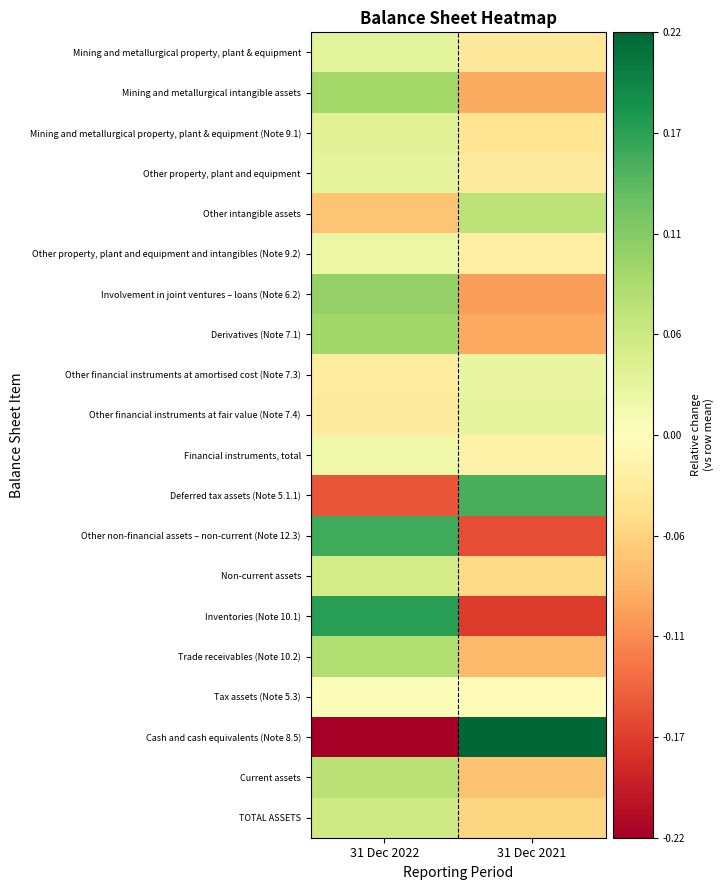

At how many categories does at least one series exceed 0?

2